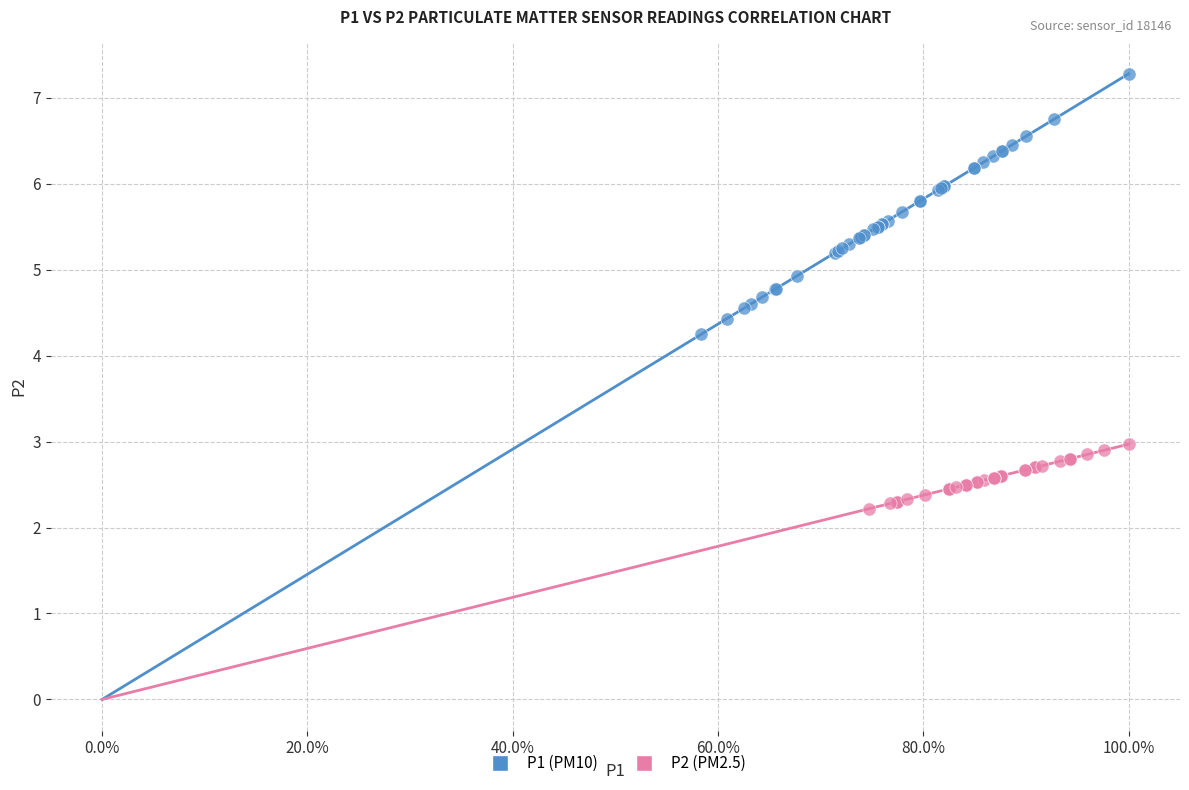

Which series reaches the minimum Y coordinate?

P2 (PM2.5)